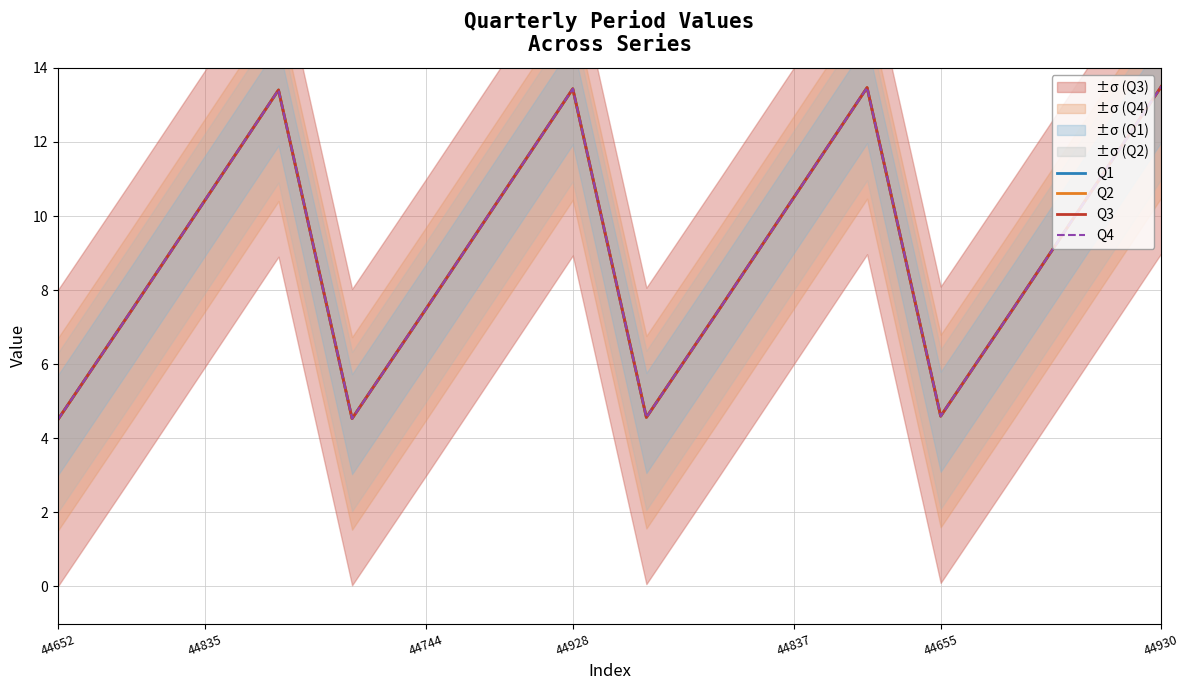

How many values in the Q1 series are below 10?

8